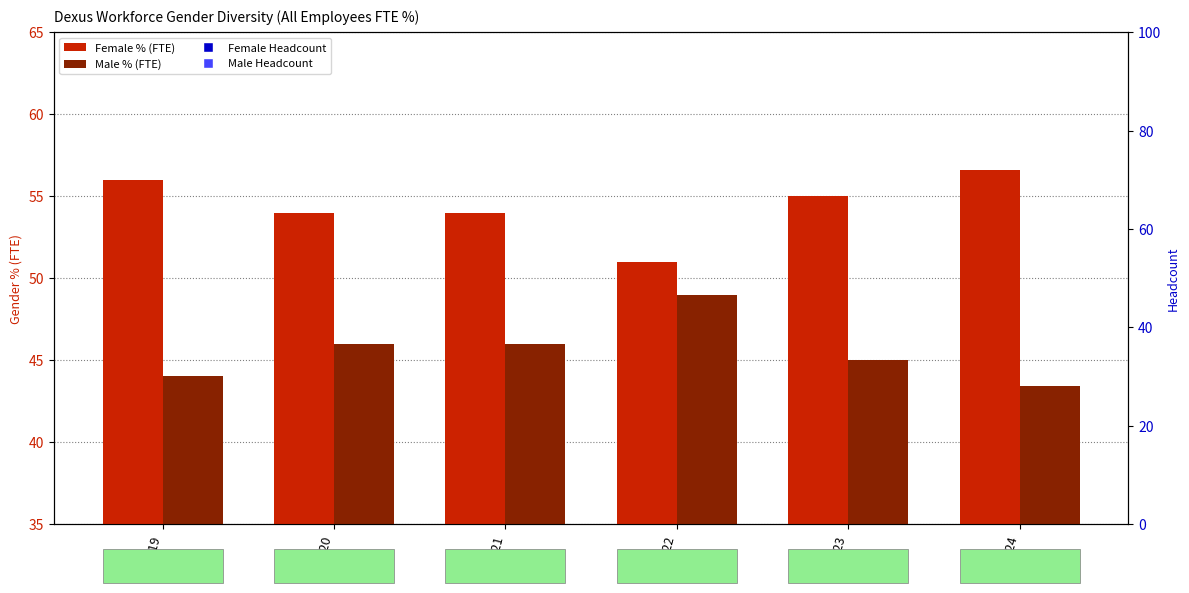

What is the sum of all Male Headcount values?

1932.0